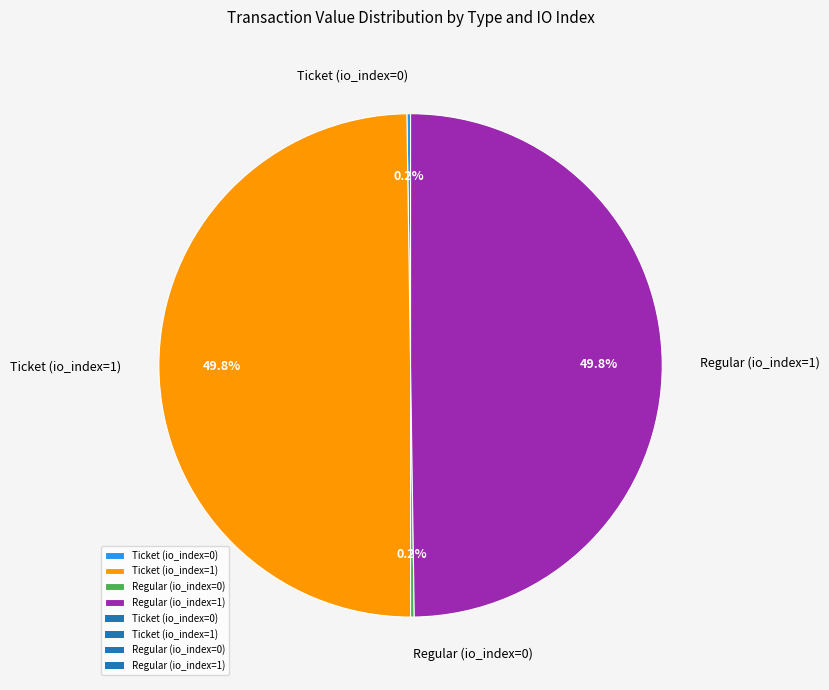

To the nearest percent, what percentage of the pie is Ticket (io_index=1)?

50%